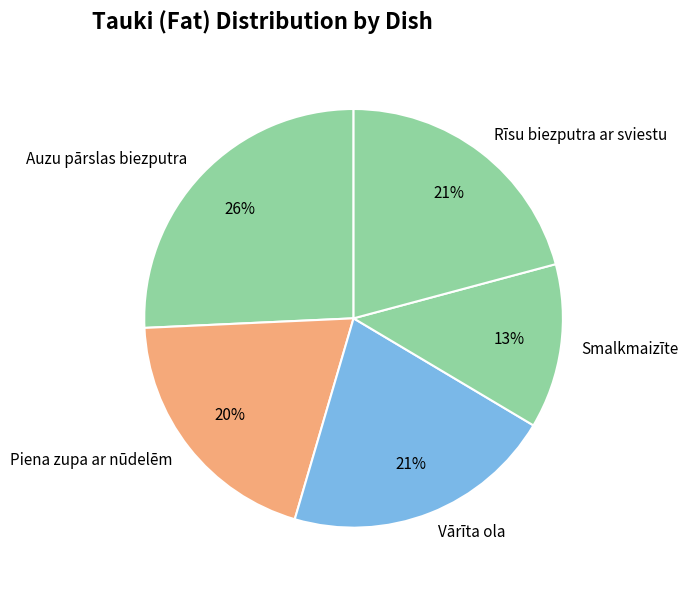

True or false: Vārīta ola accounts for 10% of the total.

False